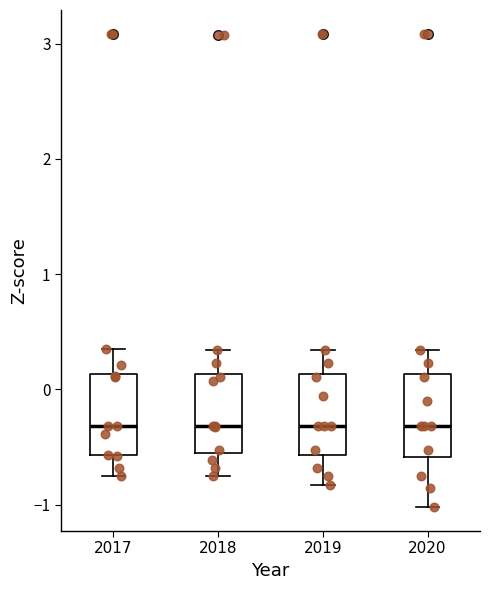

Where is the lower edge of the box at x = 2018 on the y-axis? The values are not printed on the chart, so give them approximately, as read against the axis.

-0.5